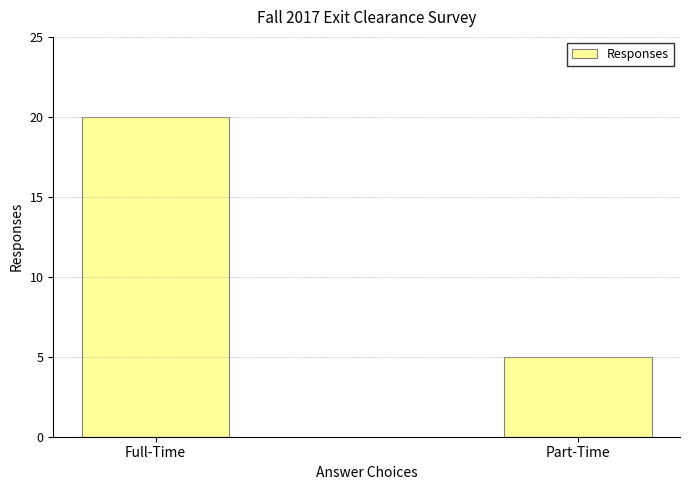

What is the sum of the values at Full-Time and Part-Time?

25